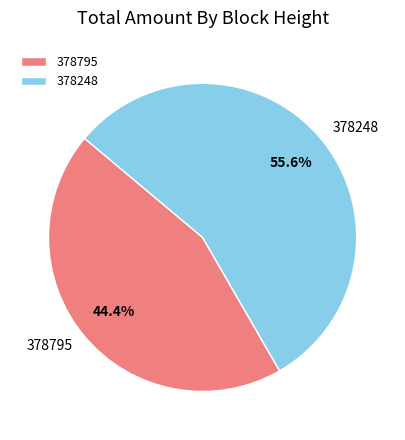

The 378795 slice represents 44% of the pie. True or false?

True